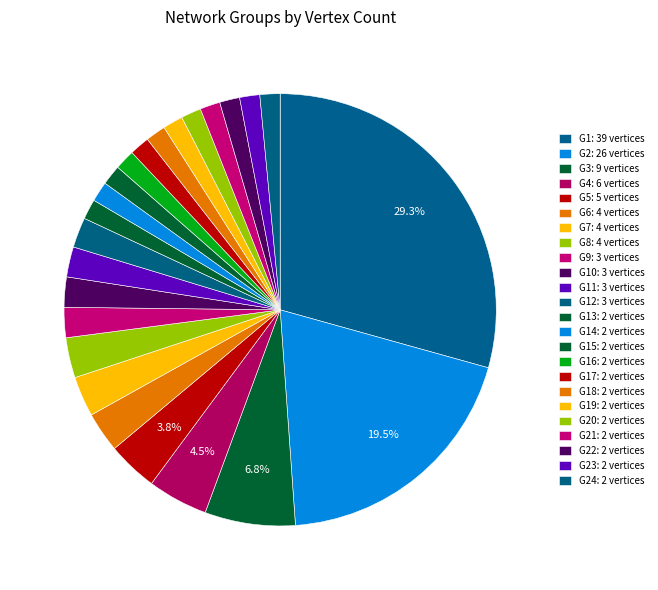

Count the number of slices in the pie.

24